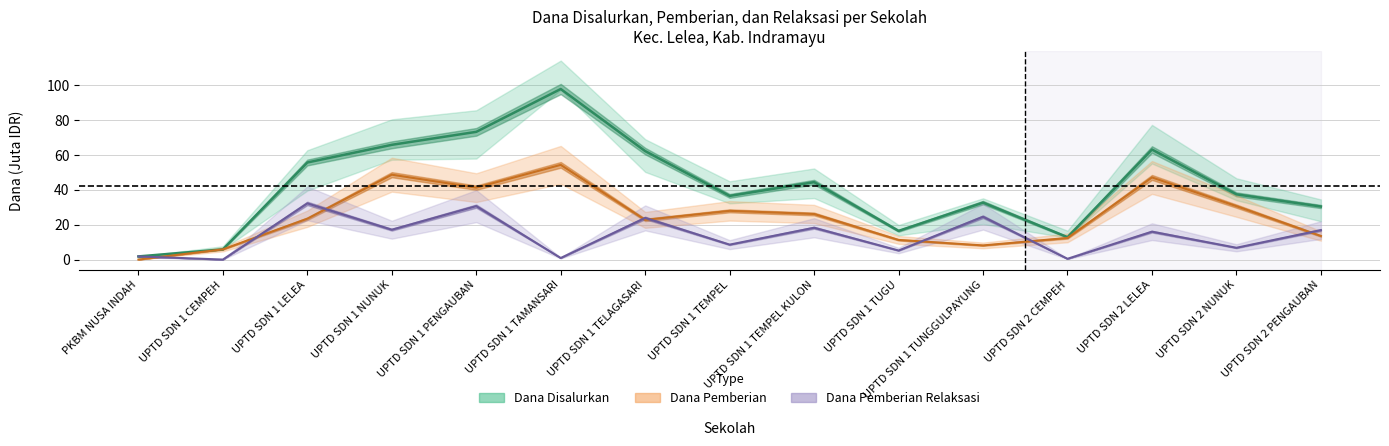

True or false: Dana Disalurkan has a value of 50.0 at UPTD SDN 1 TEMPEL.

False